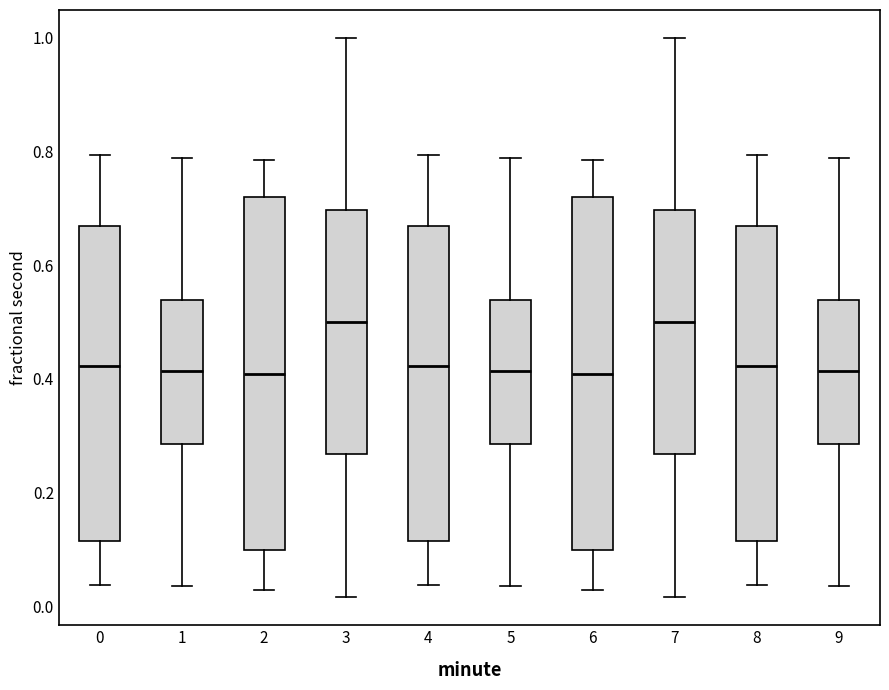

Reading left to right, read every box against the y-axis: the position of its median line, the range the box covers, and the ends of its whiskers. The values are not printed on the chart, so give them approximately, as read against the axis.

0: median 0.42, box 0.12 to 0.66, whiskers 0.04 to 0.80
1: median 0.42, box 0.28 to 0.54, whiskers 0.04 to 0.78
2: median 0.40, box 0.10 to 0.72, whiskers 0.02 to 0.78
3: median 0.50, box 0.26 to 0.70, whiskers 0.02 to 1.00
4: median 0.42, box 0.12 to 0.66, whiskers 0.04 to 0.80
5: median 0.42, box 0.28 to 0.54, whiskers 0.04 to 0.78
6: median 0.40, box 0.10 to 0.72, whiskers 0.02 to 0.78
7: median 0.50, box 0.26 to 0.70, whiskers 0.02 to 1.00
8: median 0.42, box 0.12 to 0.66, whiskers 0.04 to 0.80
9: median 0.42, box 0.28 to 0.54, whiskers 0.04 to 0.78